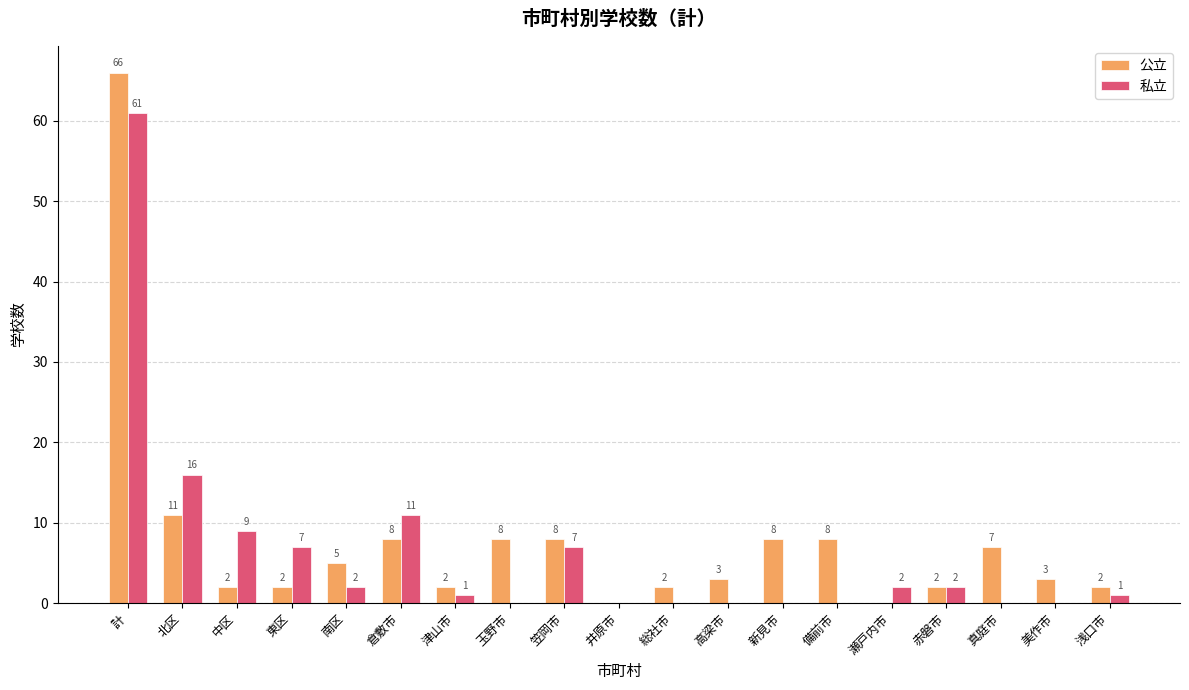

Where is 私立 nearest to the value 30?

北区